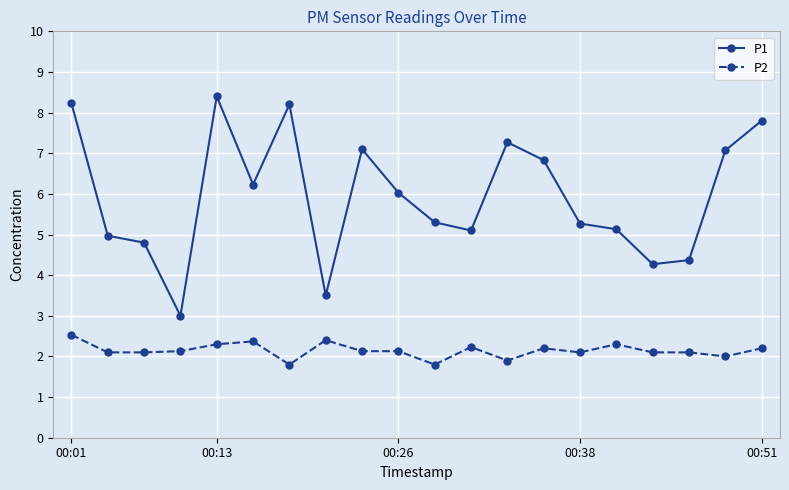

What is the greatest value displayed?

8.4